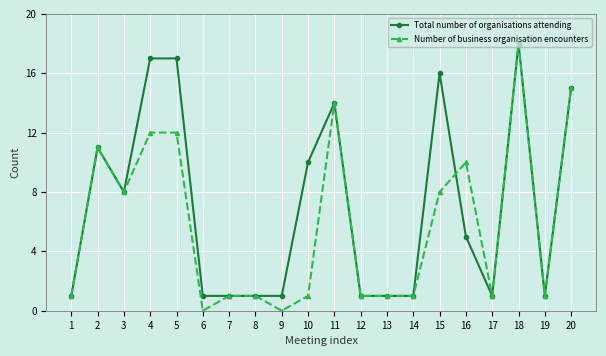

The Number of business organisation encounters series shows 2 at 12. True or false?

False